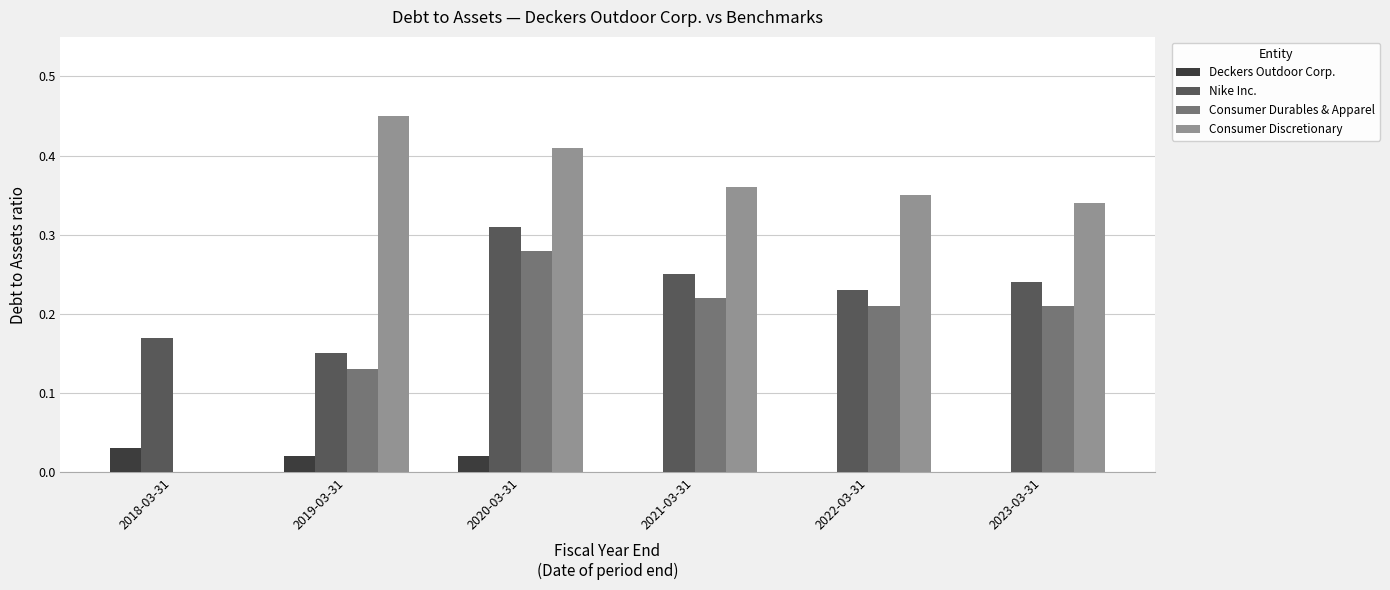

How many values in Consumer Durables & Apparel are above zero?

5